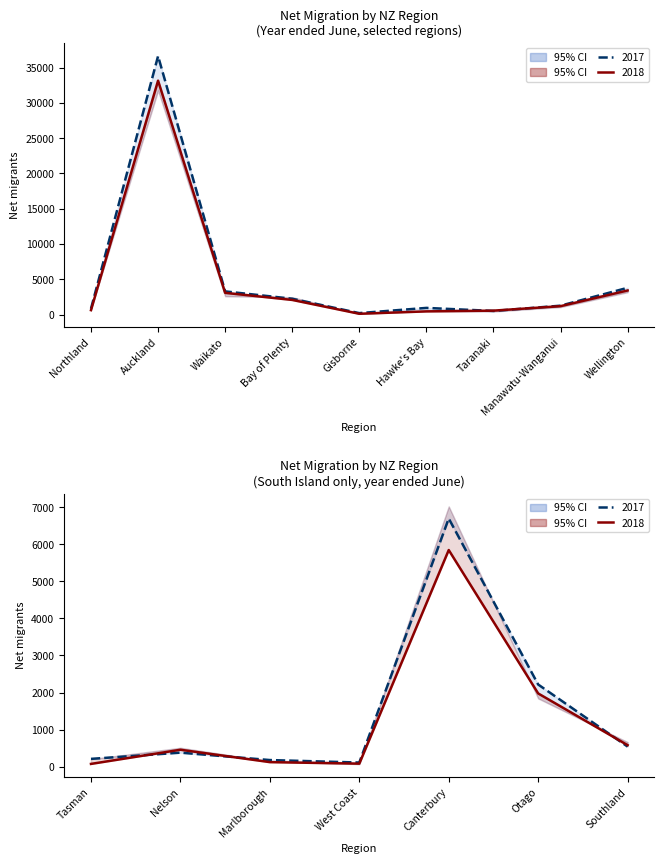

List the series in order of their overall mean, lowest first.

2018 (After), 2017 (Before)